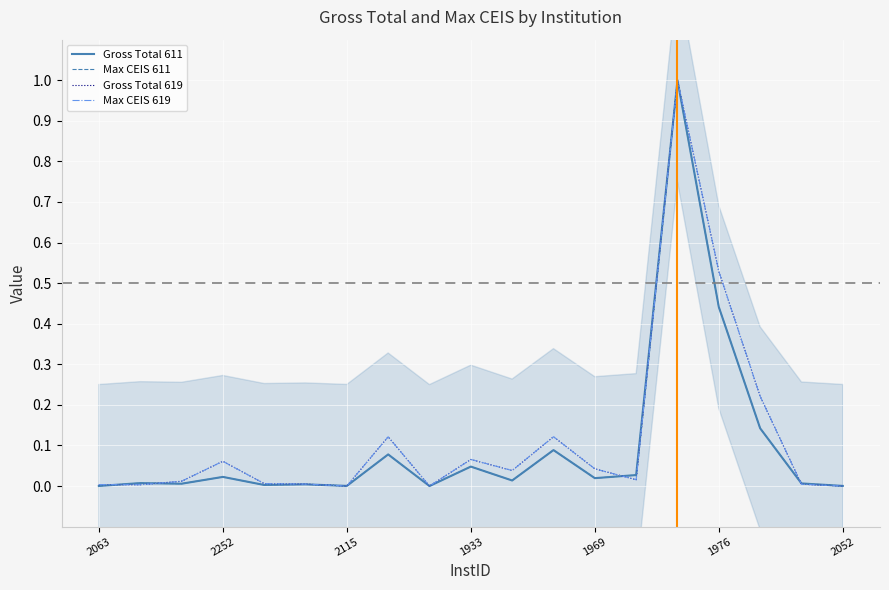

Which series changed the most between 1969 and 15?

Gross Total 619